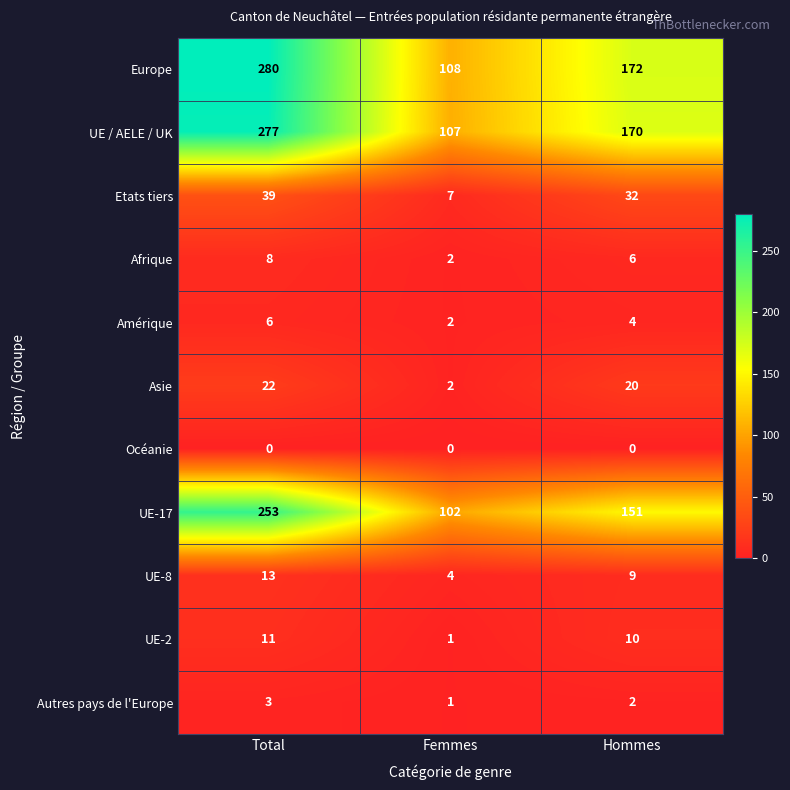

At which category is the sum across all series the highest?

Total